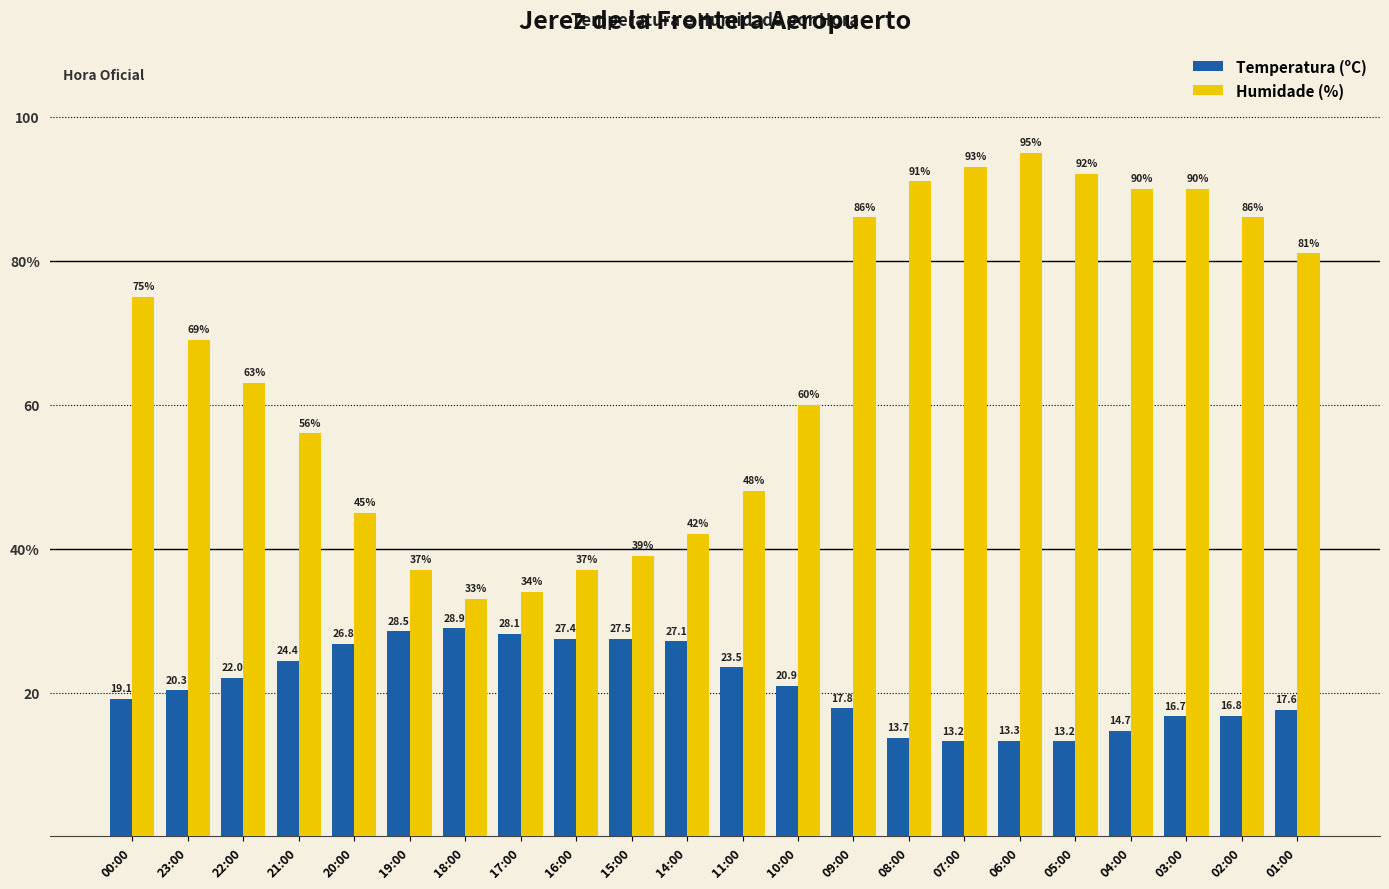

Reading left to right, extract all data points from this chart.

Temperatura (ºC): 19.1	20.3	22.0	24.4	26.8	28.5	28.9	28.1	27.4	27.5	27.1	23.5	20.9	17.8	13.7	13.2	13.3	13.2	14.7	16.7	16.8	17.6
Humidade (%): 75.0	69.0	63.0	56.0	45.0	37.0	33.0	34.0	37.0	39.0	42.0	48.0	60.0	86.0	91.0	93.0	95.0	92.0	90.0	90.0	86.0	81.0